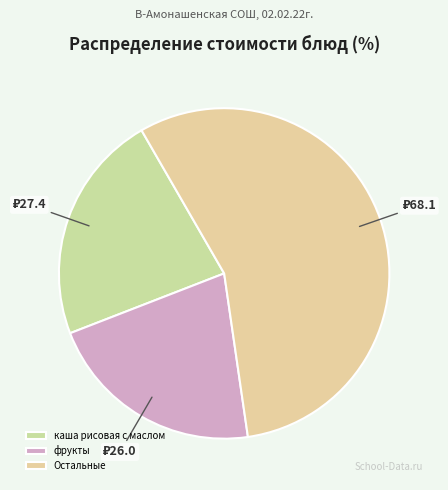

How many segments does this pie chart have?

3